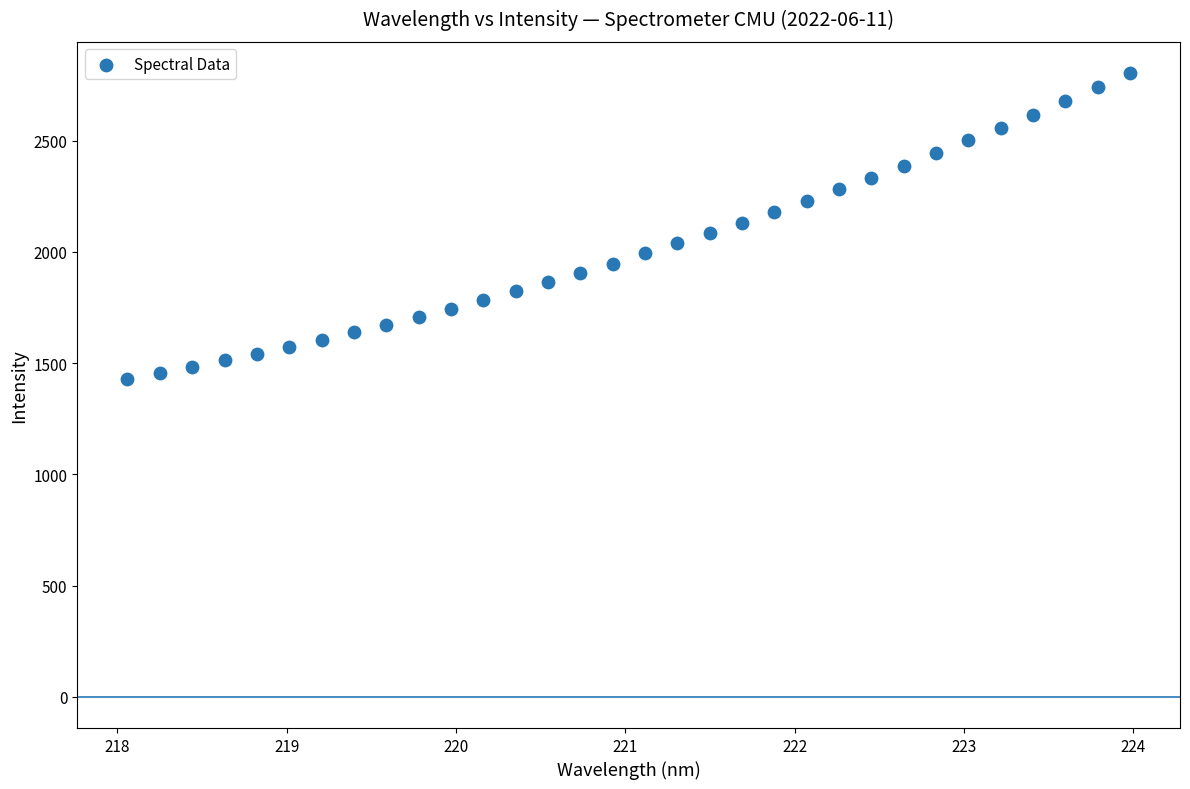

What is the range of X values (max minus min)?

5.9